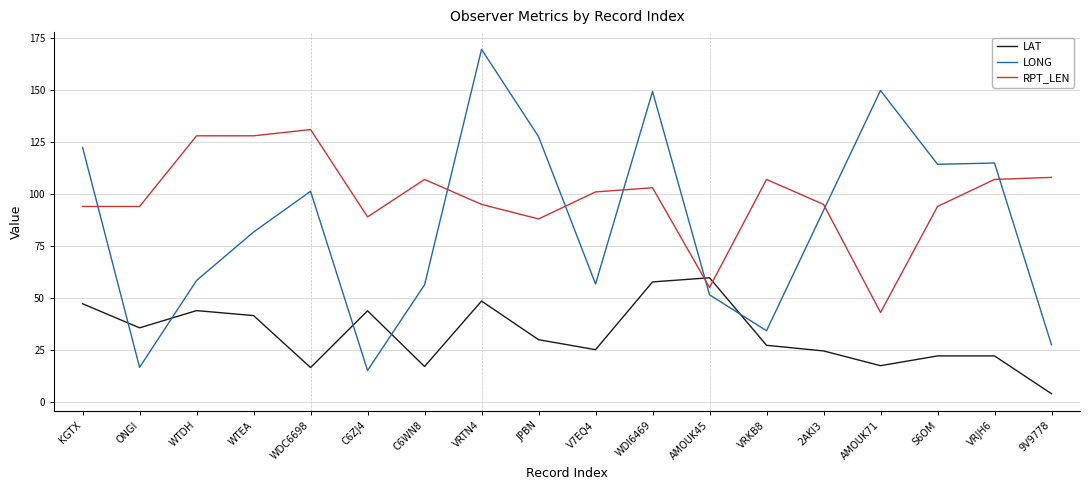

What is the sum of all LONG values?

1539.2